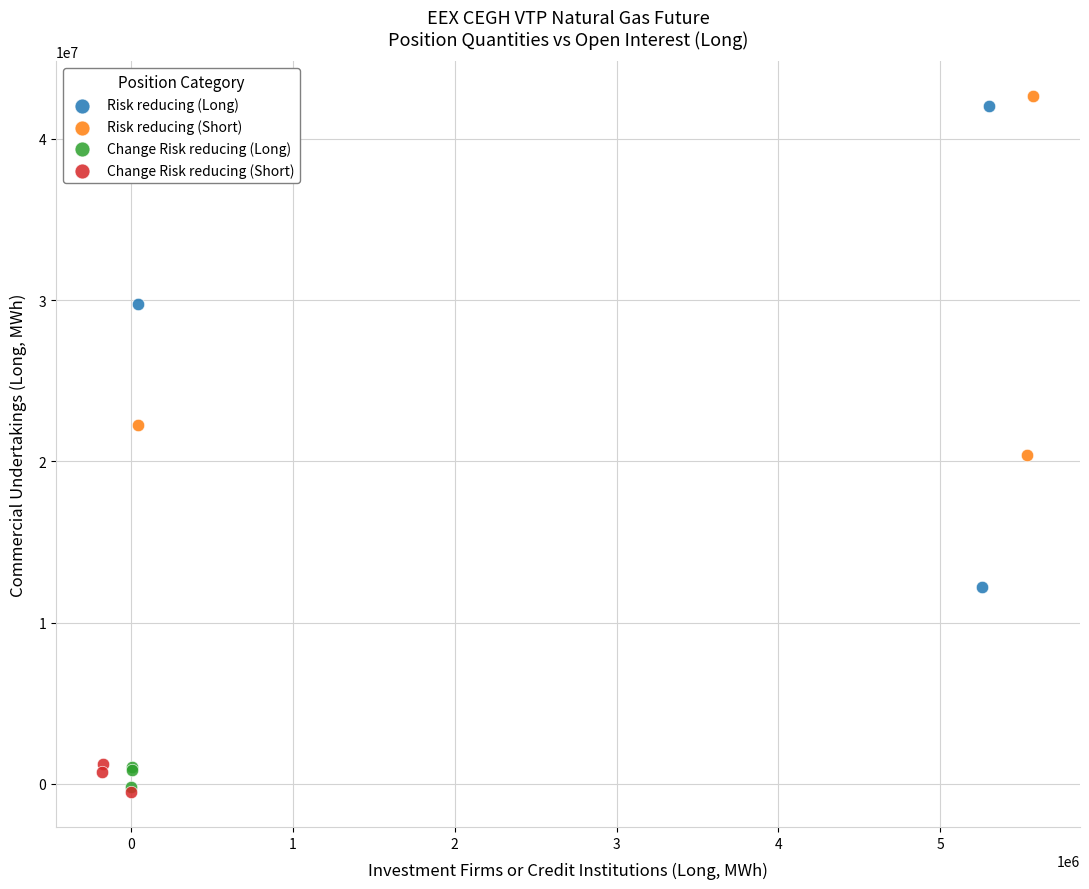

Which series contains the highest Y value?

Risk reducing (Short)